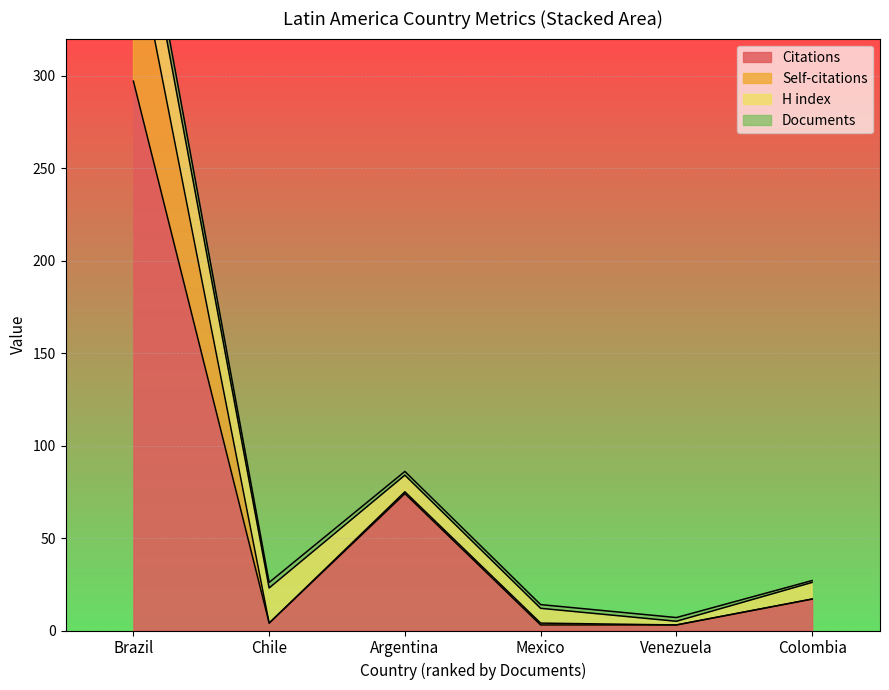

What is the value of the Citations point at the 2nd from the left?

4